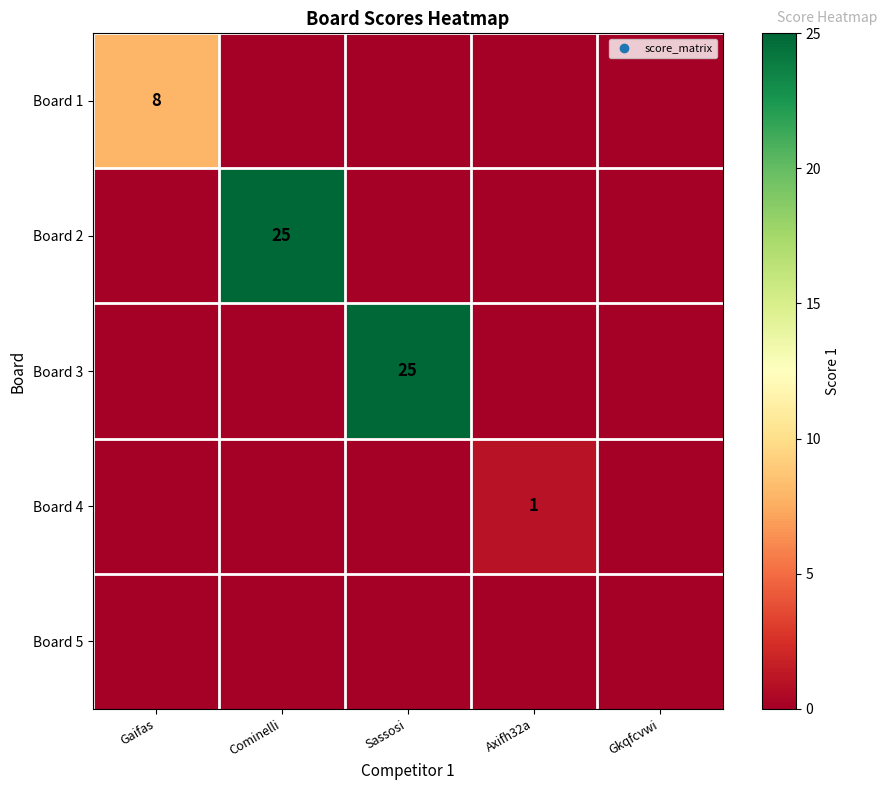

Which label corresponds to the largest value in the chart?

Cominelli